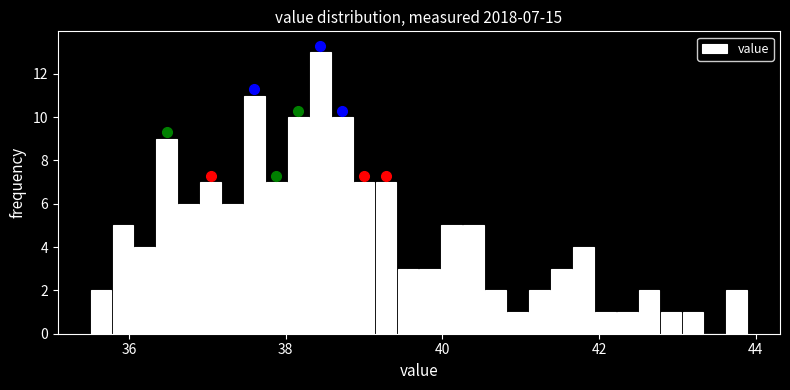

Around what value on the x-axis is the tallest bar? Give the approximate position of its centre, as read against the axis.

38.4